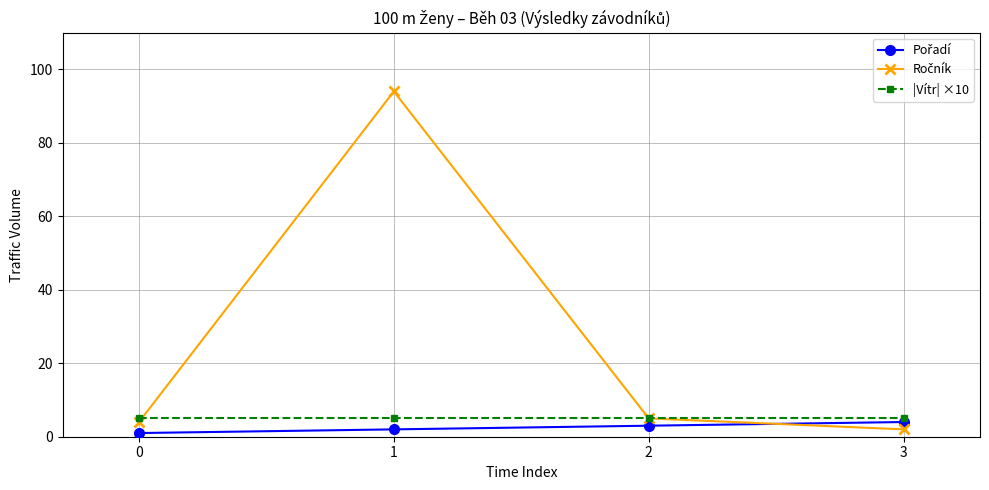

What is the maximum value shown in the chart?

94